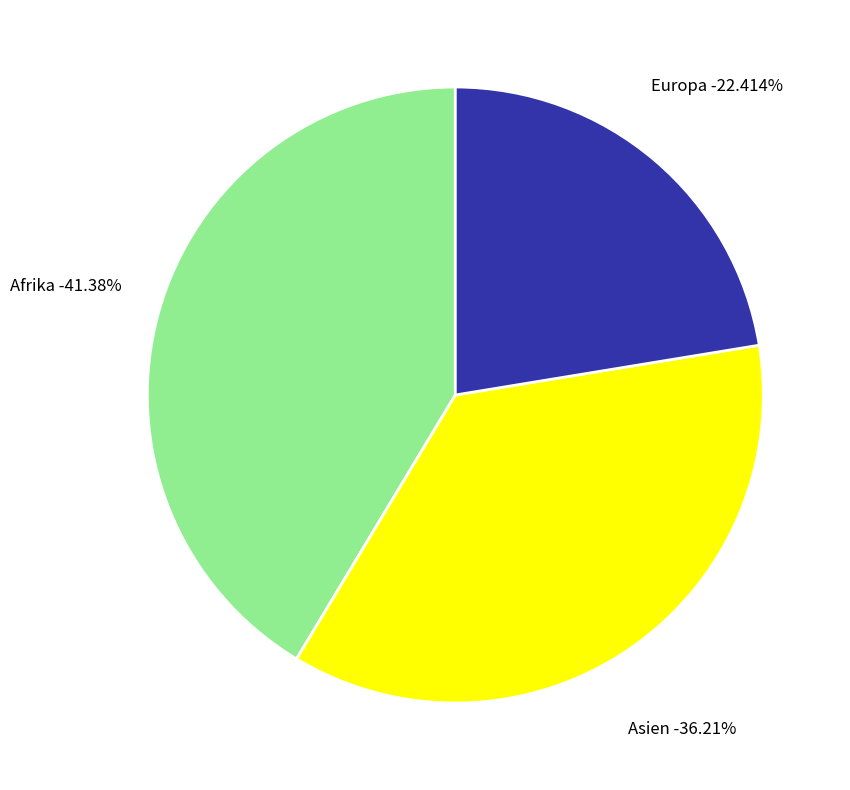

The Europa slice represents 22% of the pie. True or false?

True